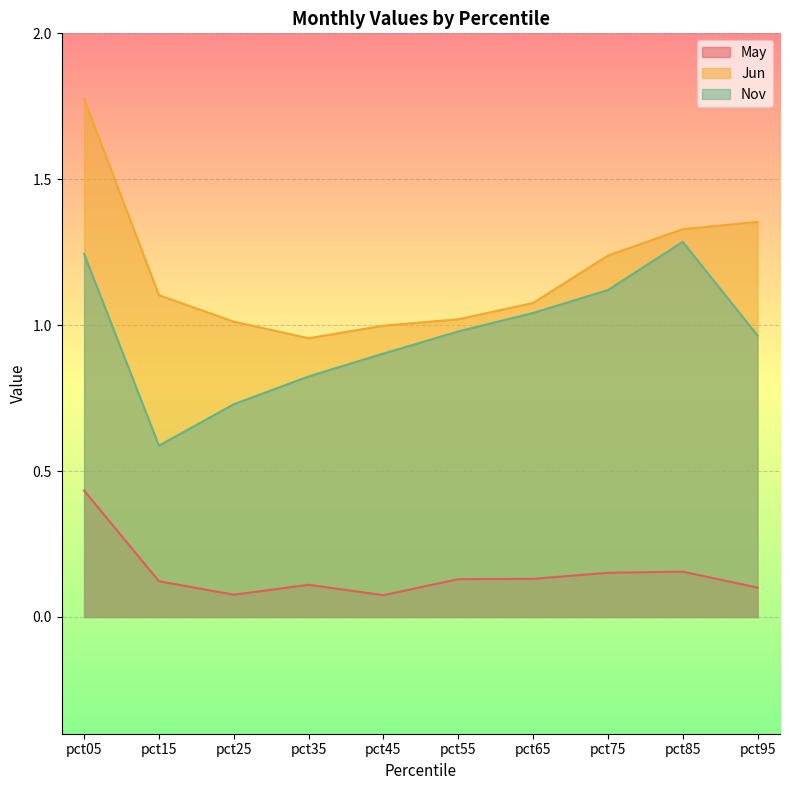

True or false: May and Jun cross at least once.

False